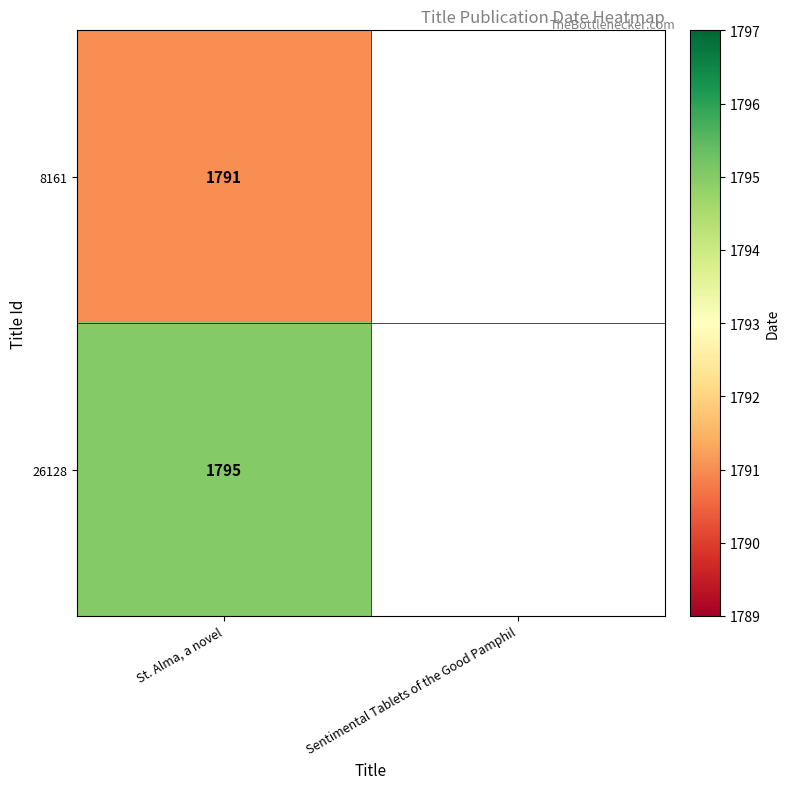

What is the difference between the highest and lowest values at St. Alma, a novel?

4